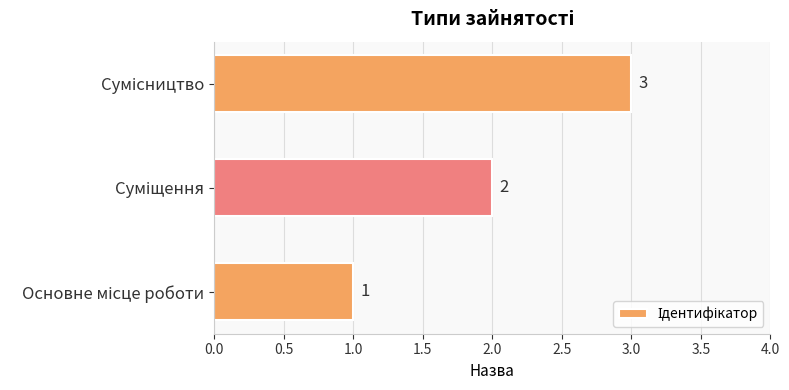

Are the bars horizontal?

Yes